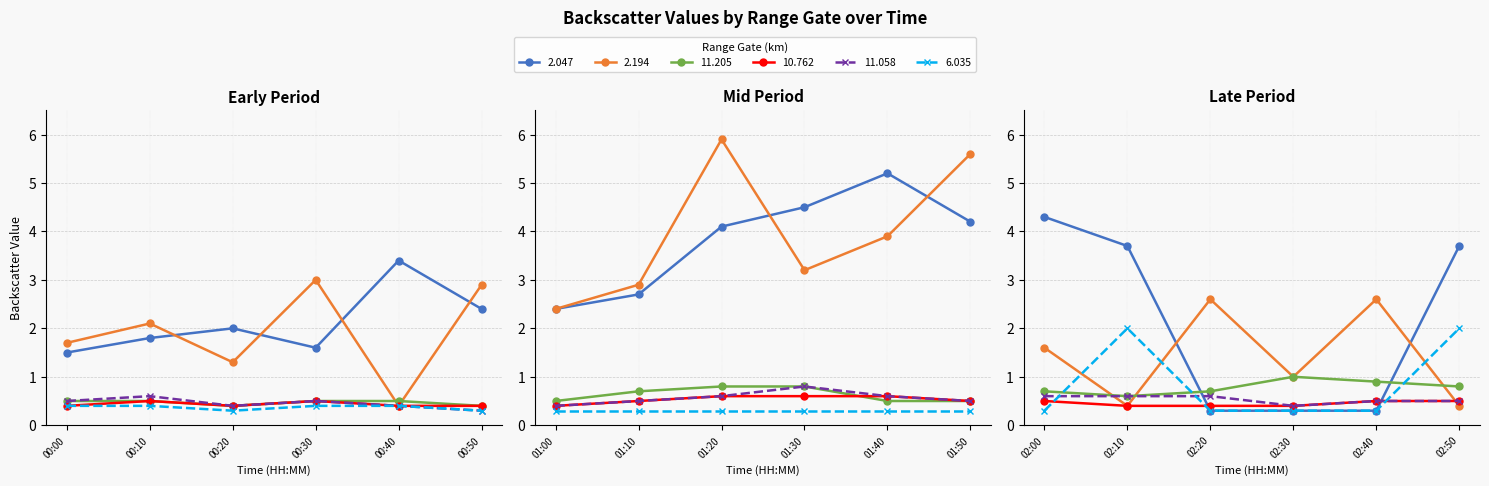

List the series in order of their peak value, highest first.

2.194, 2.047, 6.035, 11.205, 11.058, 10.762